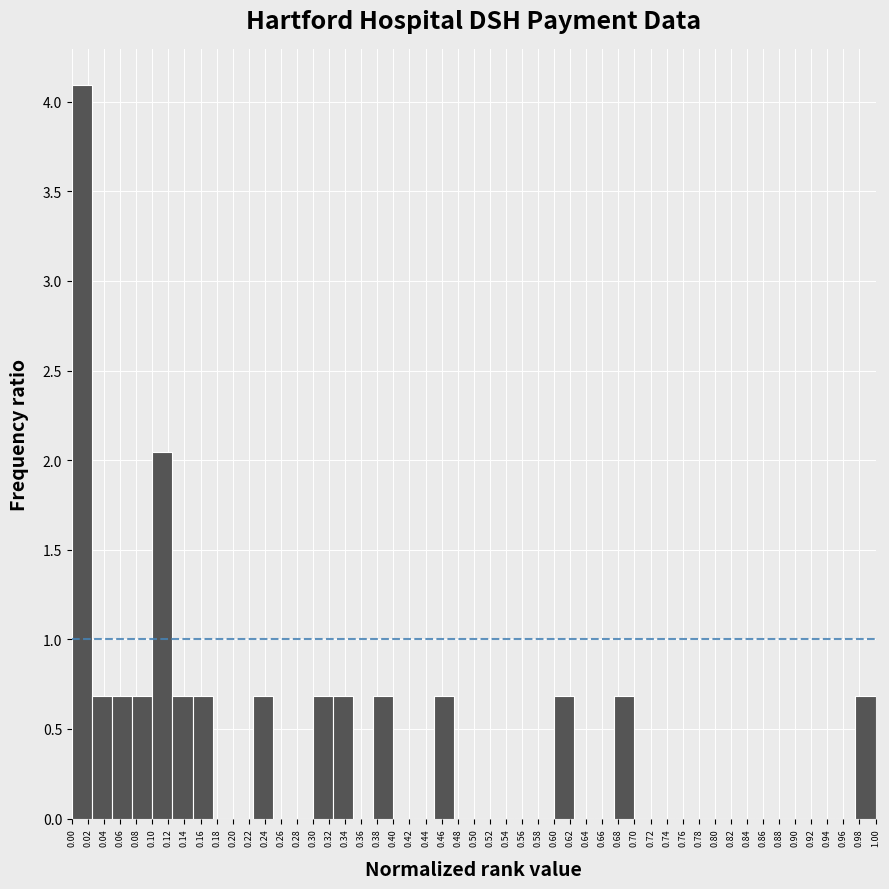

Reading left to right, list every bar in this chart as the range it spans on the x-axis followed by its height. The values are not printed on the chart, so give them approximately, as read against the axis.

0.000 to 0.025: 4.10
0.025 to 0.050: 0.70
0.050 to 0.075: 0.70
0.075 to 0.100: 0.70
0.100 to 0.125: 2.05
0.125 to 0.150: 0.70
0.150 to 0.175: 0.70
0.175 to 0.200: 0
0.200 to 0.225: 0
0.225 to 0.250: 0.70
0.250 to 0.275: 0
0.275 to 0.300: 0
0.300 to 0.325: 0.70
0.325 to 0.350: 0.70
0.350 to 0.375: 0
0.375 to 0.400: 0.70
0.400 to 0.425: 0
0.425 to 0.450: 0
0.450 to 0.475: 0.70
0.475 to 0.500: 0
0.500 to 0.525: 0
0.525 to 0.550: 0
0.550 to 0.575: 0
0.575 to 0.600: 0
0.600 to 0.625: 0.70
0.625 to 0.650: 0
0.650 to 0.675: 0
0.675 to 0.700: 0.70
0.700 to 0.725: 0
0.725 to 0.750: 0
0.750 to 0.775: 0
0.775 to 0.800: 0
0.800 to 0.825: 0
0.825 to 0.850: 0
0.850 to 0.875: 0
0.875 to 0.900: 0
0.900 to 0.925: 0
0.925 to 0.950: 0
0.950 to 0.975: 0
0.975 to 1.000: 0.70